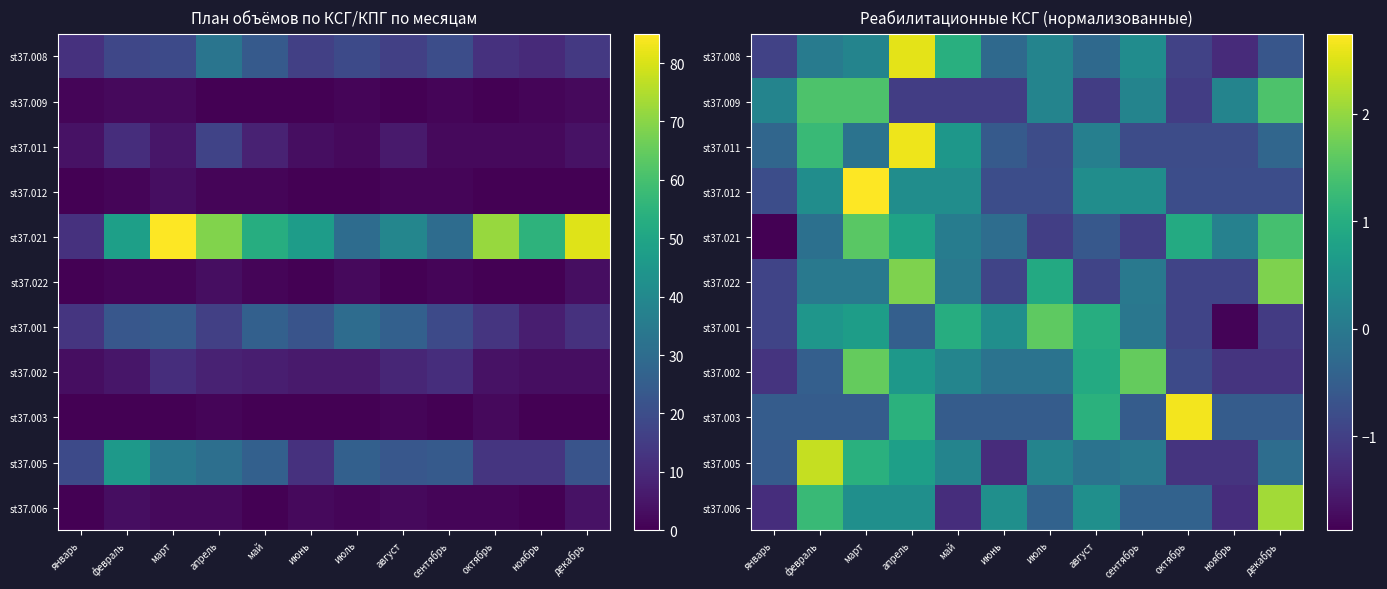

How many data points in st37.001 are less than 0?

6